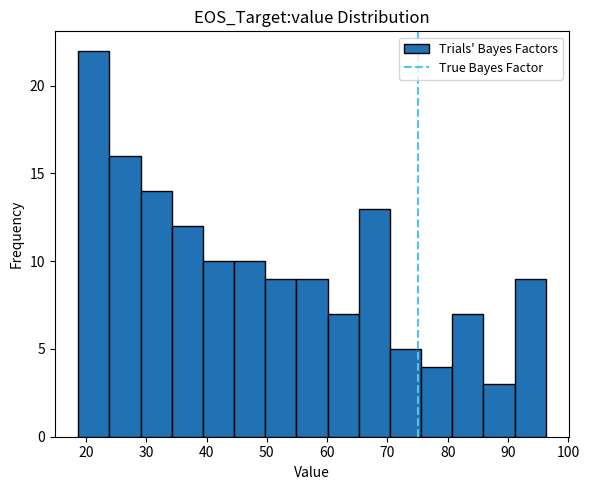

Over which range of the x-axis is the bar tallest?

19 to 24